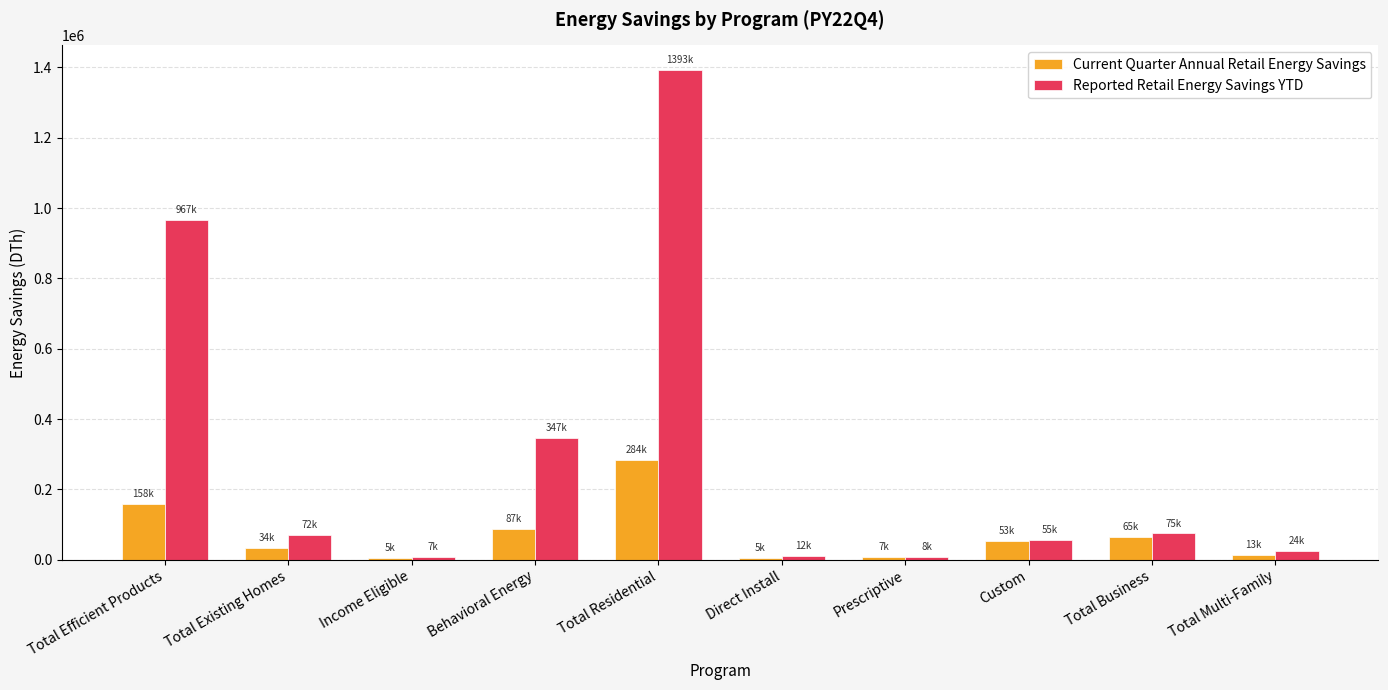

What is the sum of the Current Quarter Annual Retail Energy Savings values at Total Efficient Products and Direct Install?

162984.9